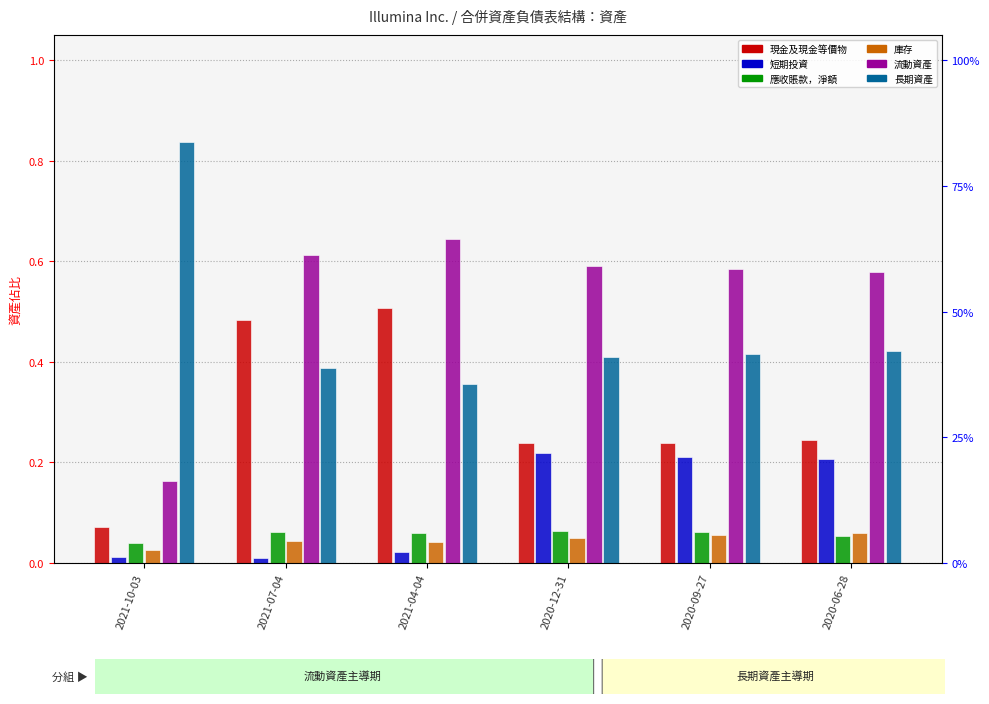

What is the label of the 2nd bar from the right?

2020-09-27